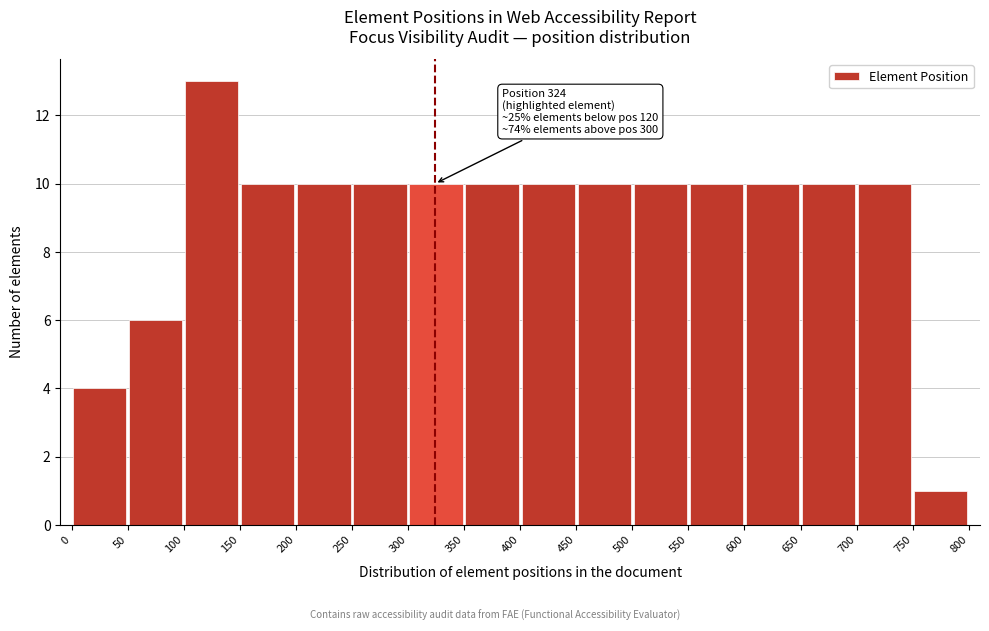

Over which range of the x-axis is the bar tallest?

100 to 150